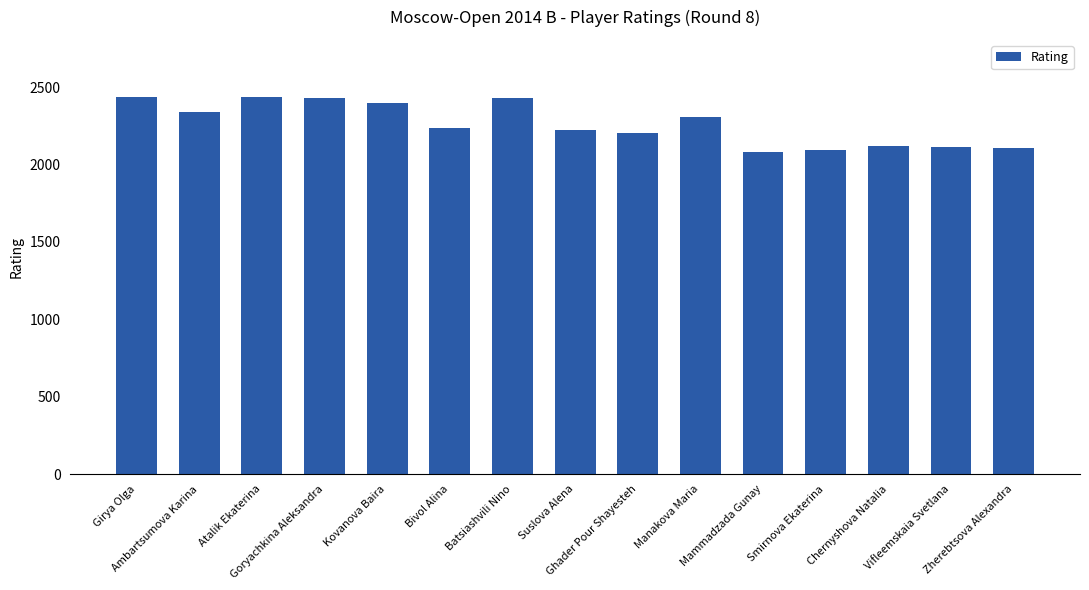

What is the approximate value at Atalik Ekaterina, to the nearest 50?

2450